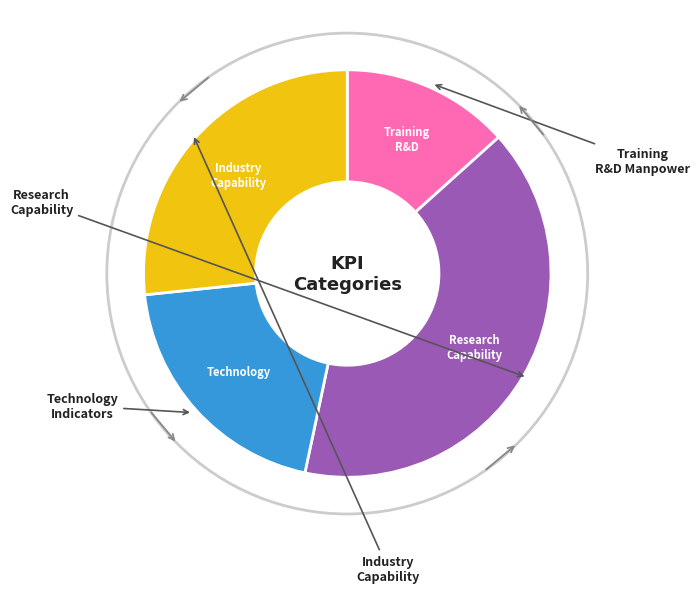

Is there a majority slice in this chart?

No